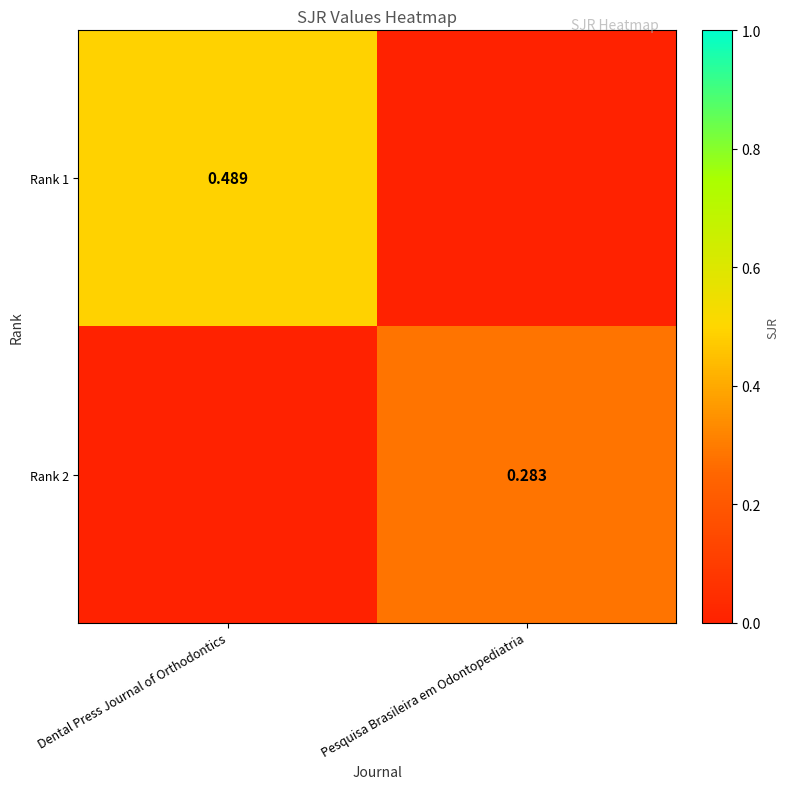

Is the value of Rank 2 at Pesquisa Brasileira em Odontopediatria greater than the value of Rank 1 at Dental Press Journal of Orthodontics?

No